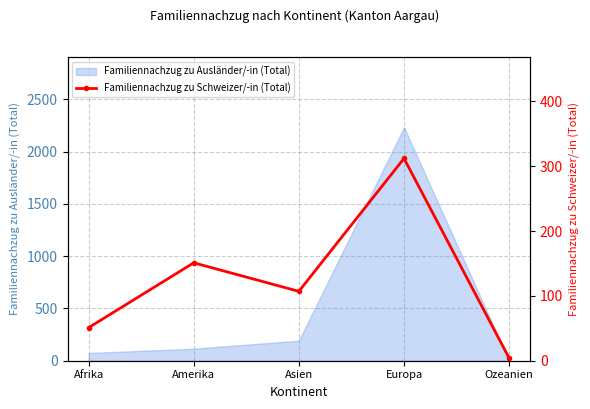

Rank the categories by value from lowest to highest.

Ozeanien, Afrika, Asien, Amerika, Europa